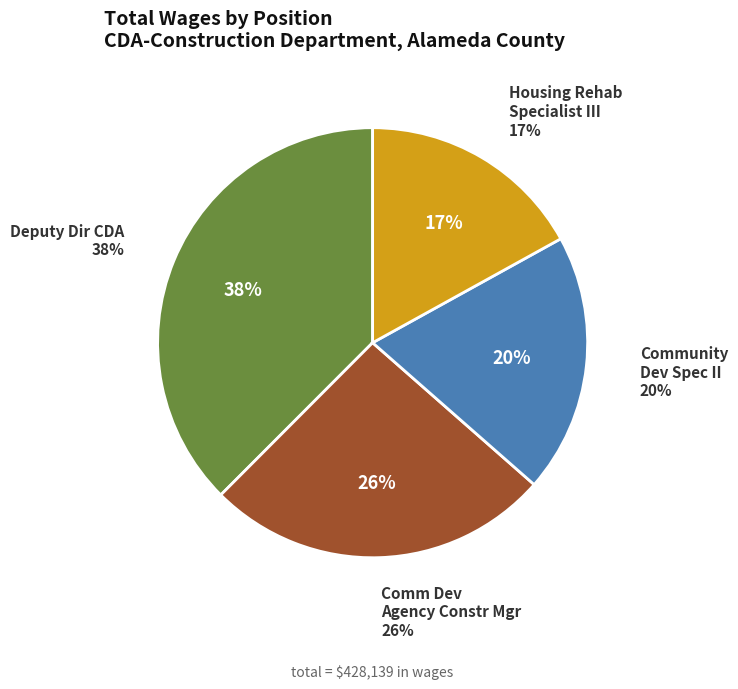

Is Deputy Dir CDA the majority of the pie?

No